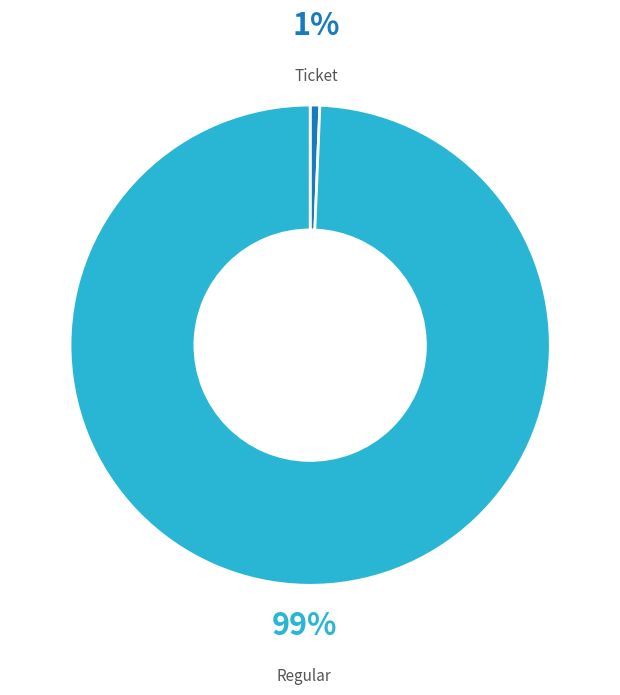

Is there any slice that represents more than half of the pie?

Yes